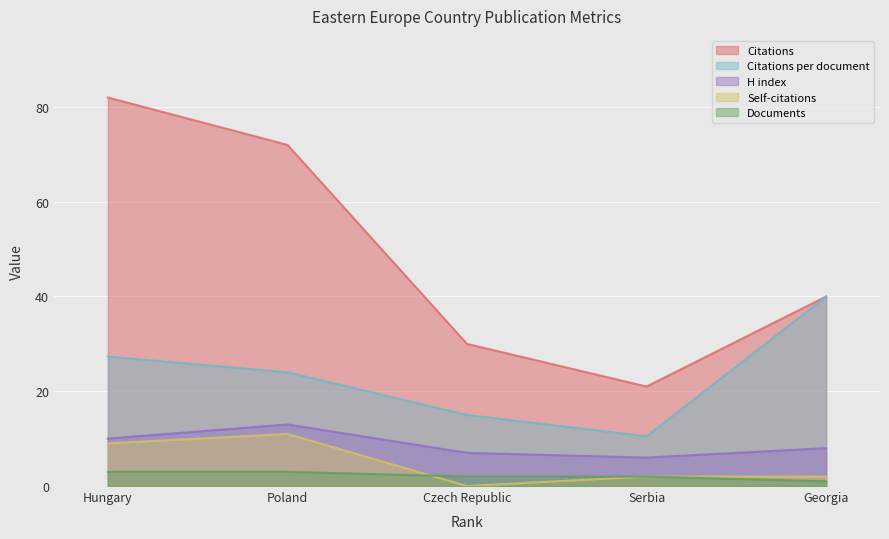

Rank the series by their maximum value, from highest to lowest.

Citations, Citations per document, H index, Self-citations, Documents